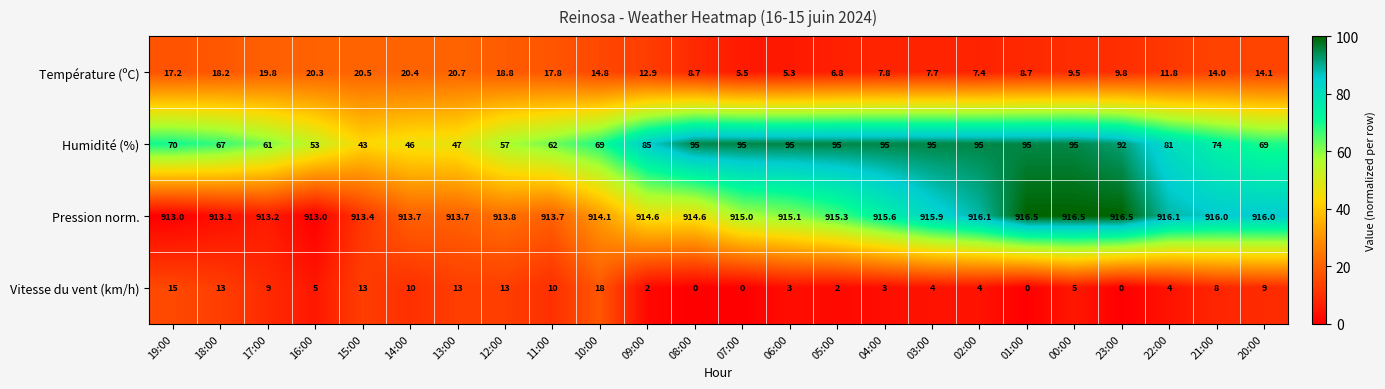

What is the sum of the Vitesse du vent (km/h) values at 12:00 and 09:00?

15.0